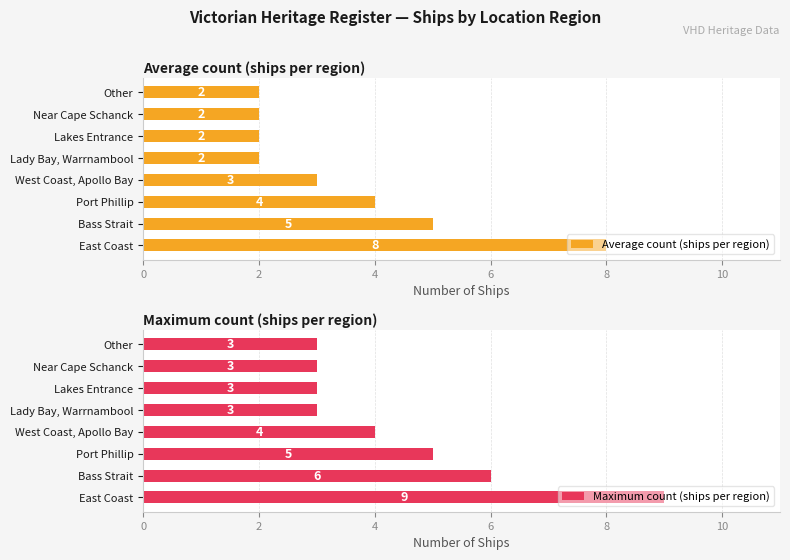

The Average count (ships per region) series shows 3 at West Coast, Apollo Bay. True or false?

True